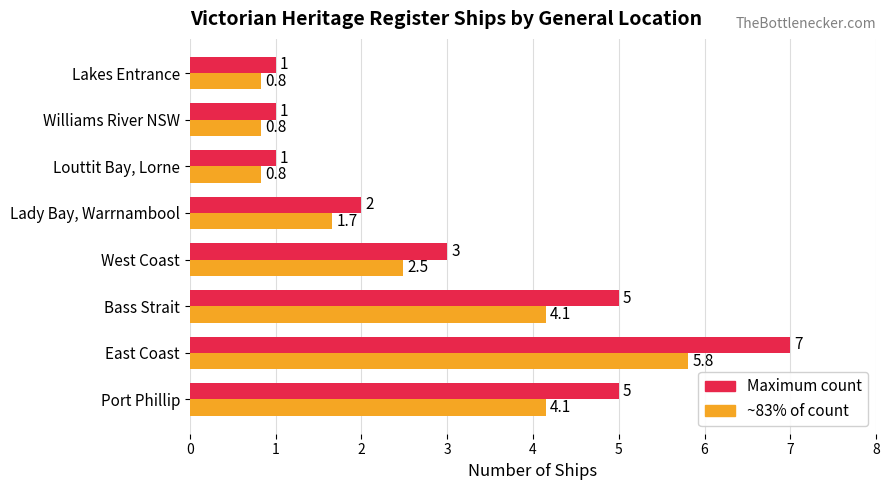

At which category is the sum across all series the highest?

East Coast